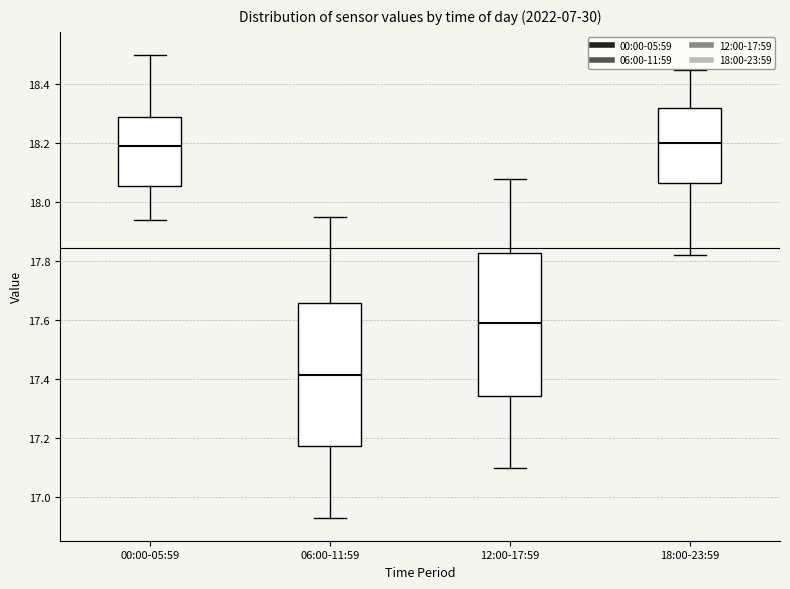

Reading left to right, transcribe this box plot: for each box, give where its median line is, the range the box spans, and where its two whiskers end, as read against the y-axis. The values are not printed on the chart, so give them approximately, as read against the axis.

00:00-05:59: median 18.20, box 18.06 to 18.30, whiskers 17.94 to 18.50
06:00-11:59: median 17.42, box 17.18 to 17.66, whiskers 16.94 to 17.96
12:00-17:59: median 17.60, box 17.34 to 17.82, whiskers 17.10 to 18.08
18:00-23:59: median 18.20, box 18.06 to 18.32, whiskers 17.82 to 18.46